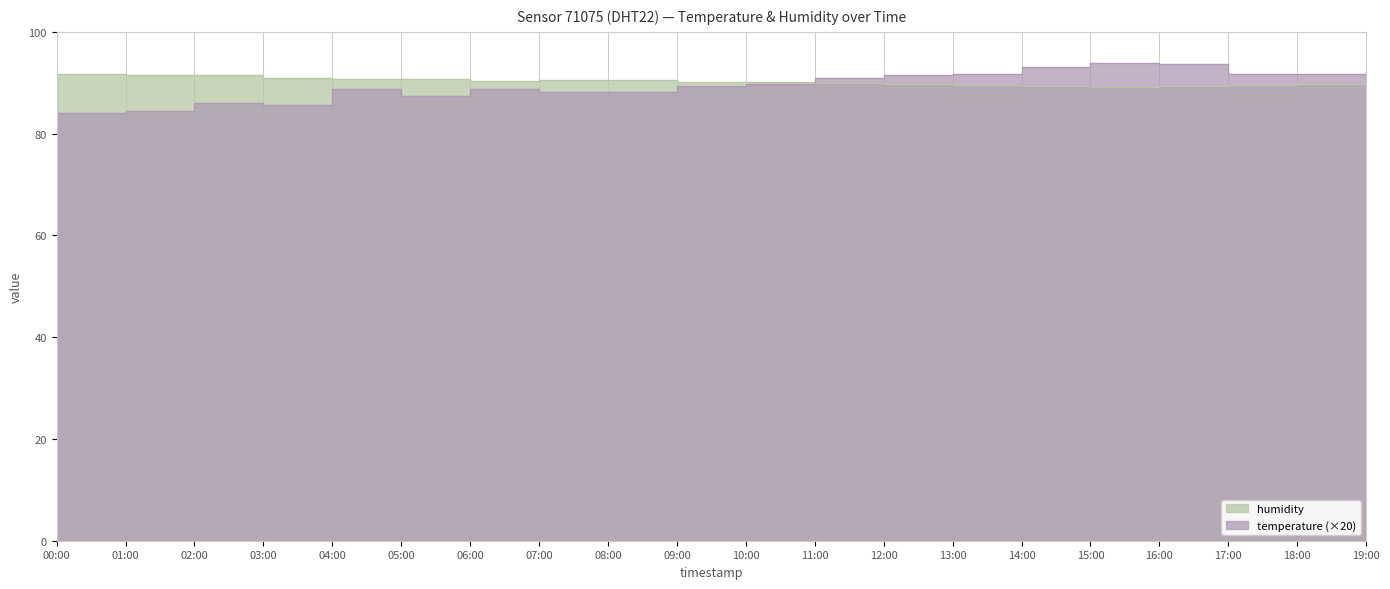

Which series changed the most between 01:00 and 12:00?

temperature